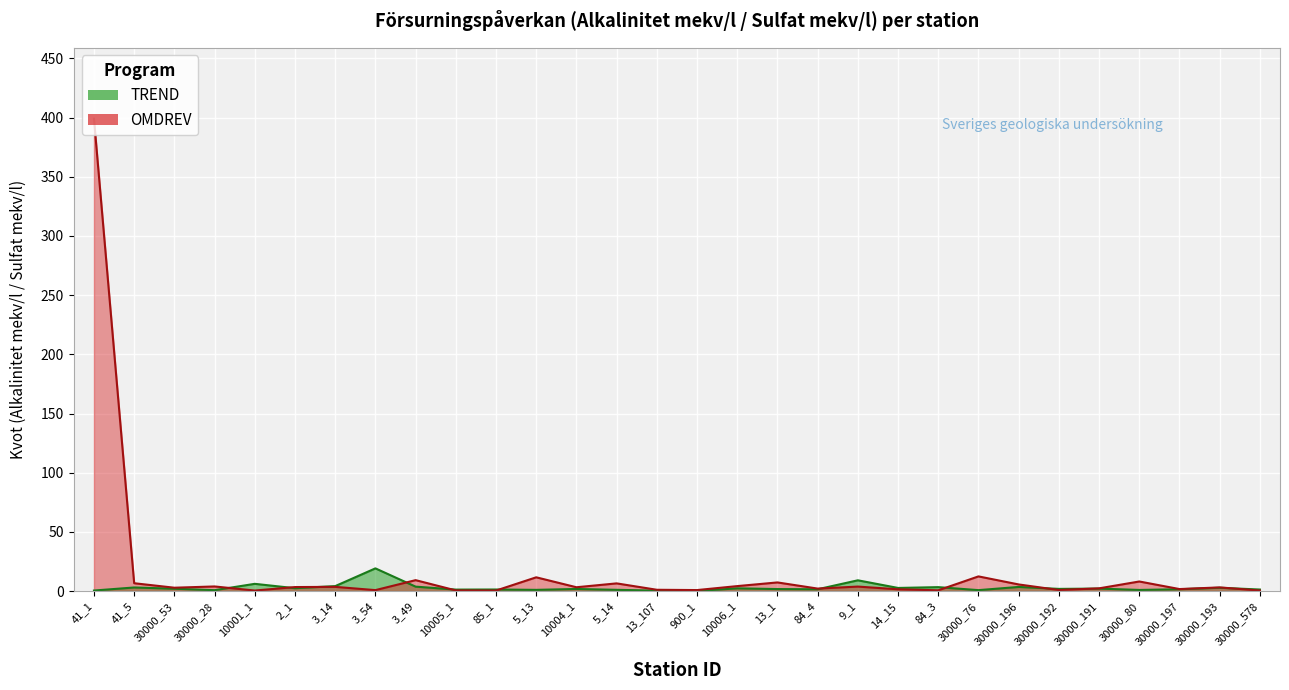

How many interior local valleys does the TREND series have?

10